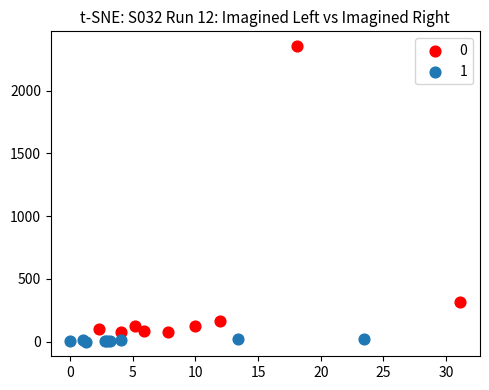

What are all the series names shown in the legend?

0, 1